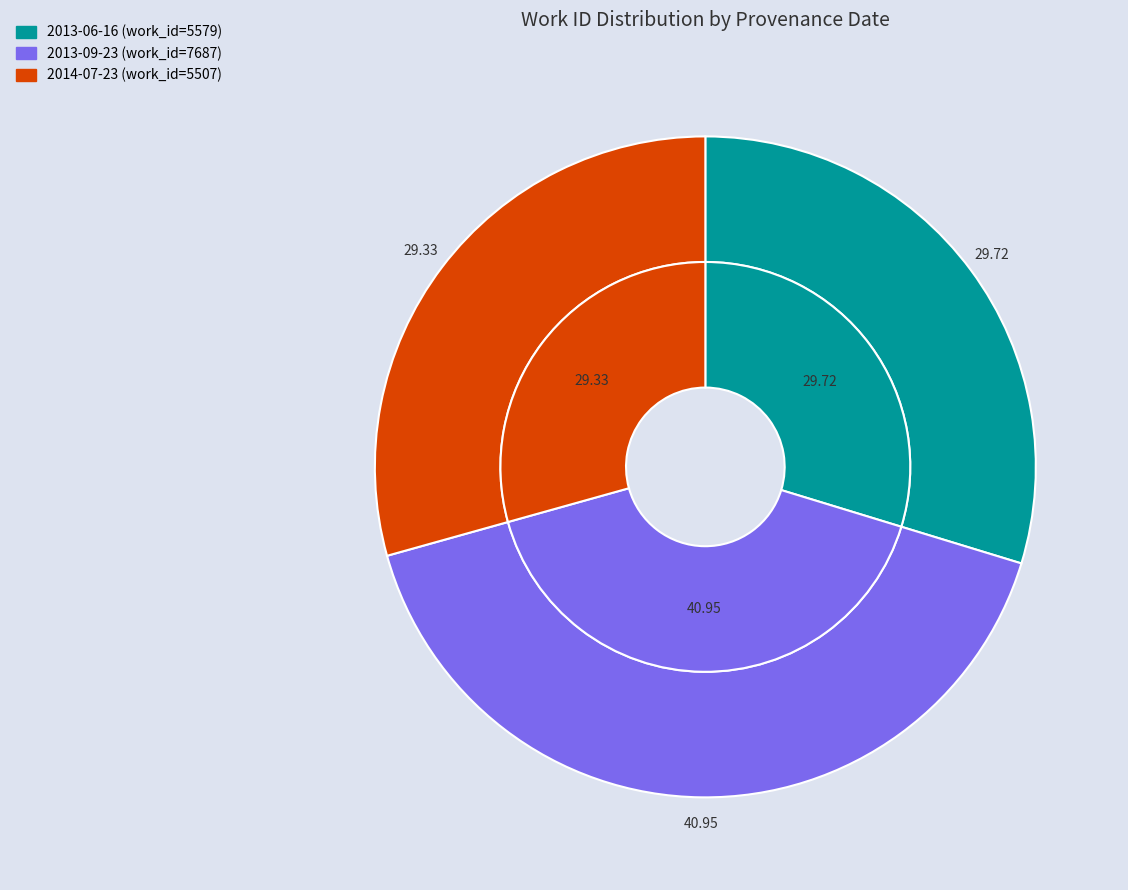

What is the smallest slice in the pie chart?

2014-07-23